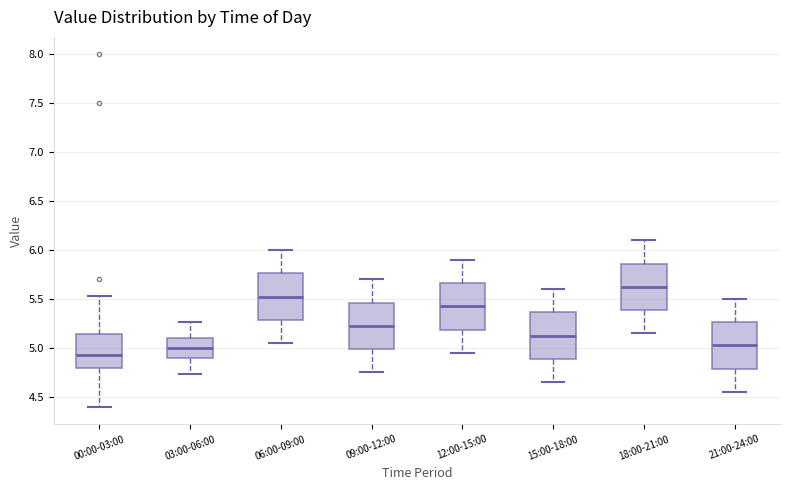

Reading left to right, transcribe this box plot: for each box, give where its median line is, the range the box spans, and where its two whiskers end, as read against the y-axis. The values are not printed on the chart, so give them approximately, as read against the axis.

00:00-03:00: median 4.95, box 4.80 to 5.15, whiskers 4.40 to 5.55
03:00-06:00: median 5.00, box 4.90 to 5.10, whiskers 4.75 to 5.25
06:00-09:00: median 5.55, box 5.30 to 5.75, whiskers 5.05 to 6.00
09:00-12:00: median 5.25, box 5.00 to 5.45, whiskers 4.75 to 5.70
12:00-15:00: median 5.45, box 5.20 to 5.65, whiskers 4.95 to 5.90
15:00-18:00: median 5.15, box 4.90 to 5.35, whiskers 4.65 to 5.60
18:00-21:00: median 5.65, box 5.40 to 5.85, whiskers 5.15 to 6.10
21:00-24:00: median 5.05, box 4.80 to 5.25, whiskers 4.55 to 5.50